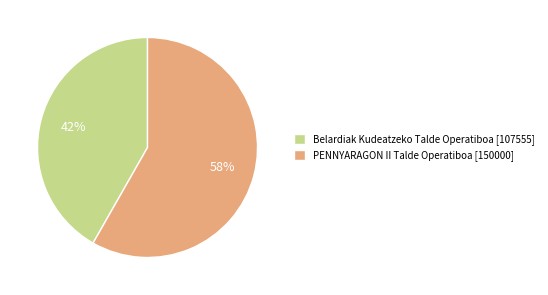

What is the majority slice?

PENNYARAGON II Talde Operatiboa